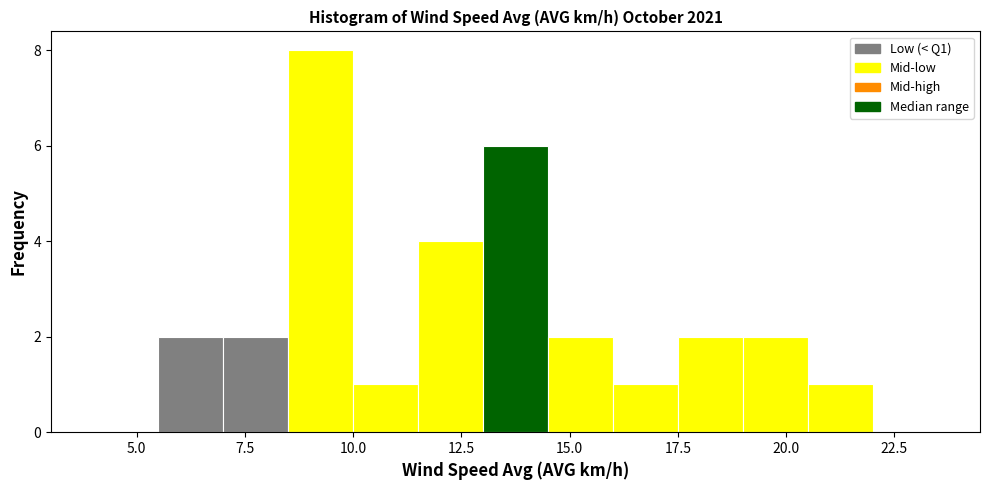

Read against the x-axis, roughly where is the centre of the tallest bar?

9.5